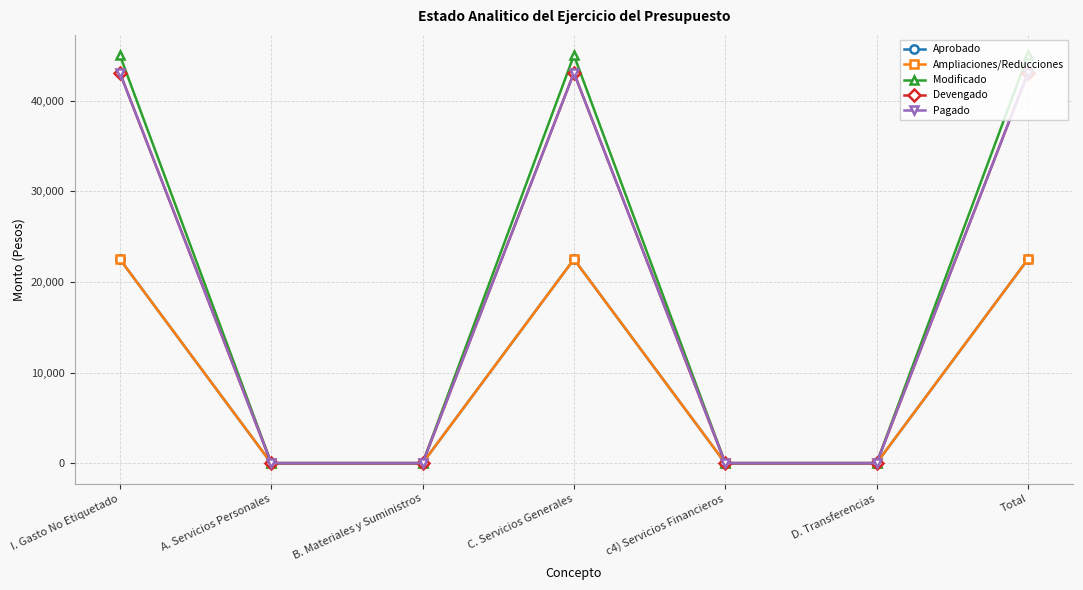

What is the sum of all Devengado values?

129192